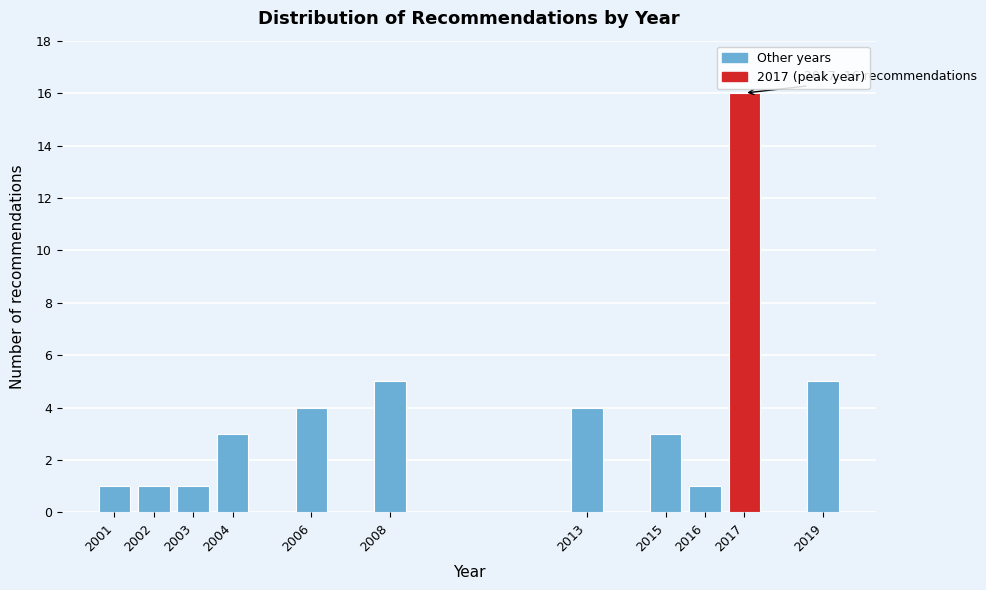

Reading left to right, transcribe all the data shown in this chart.

2001=1	2002=1	2003=1	2004=3	2006=4	2008=5	2013=4	2015=3	2016=1	2017=16	2019=5